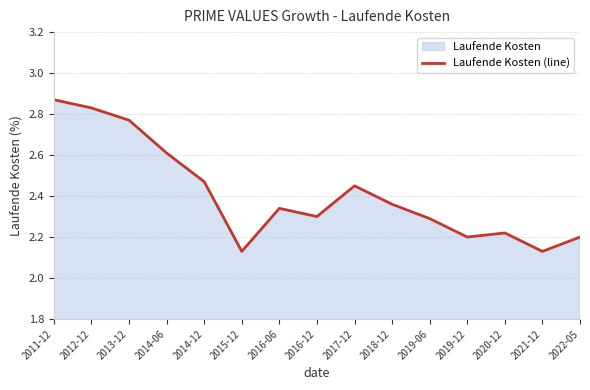

True or false: there are more than 2 points higher than both neighbors.

True